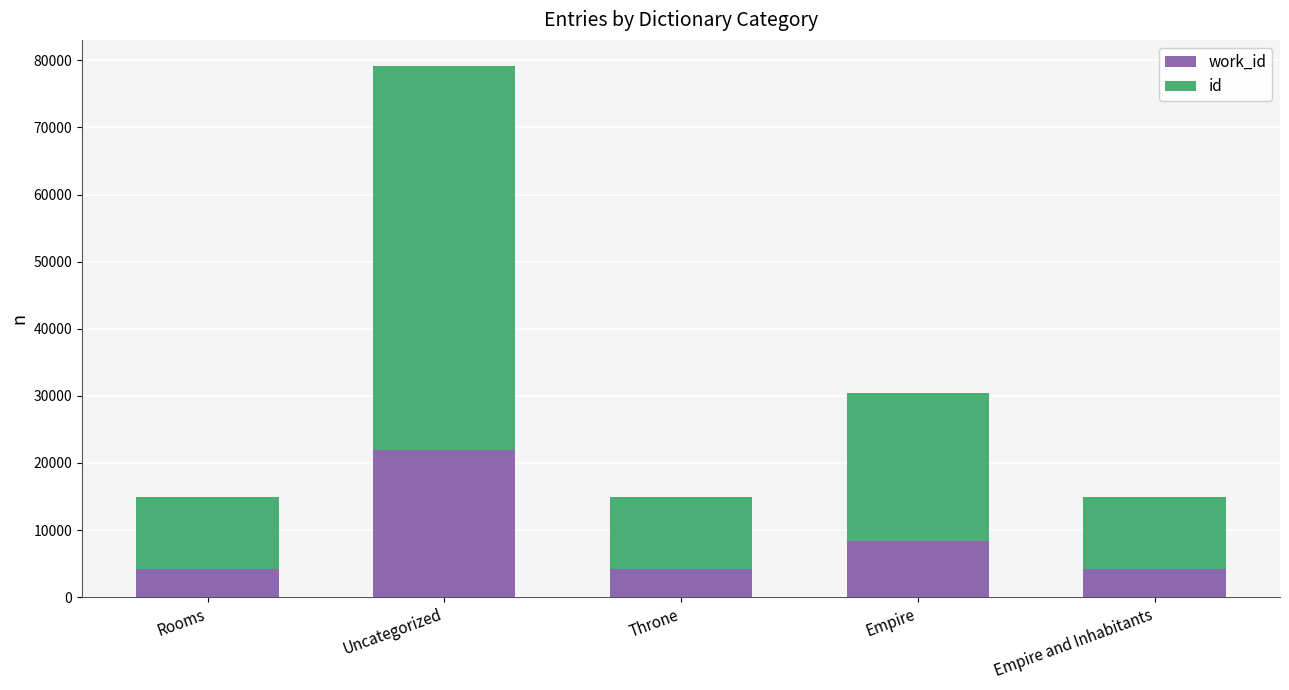

What is the total value across all series at Rooms?

14868